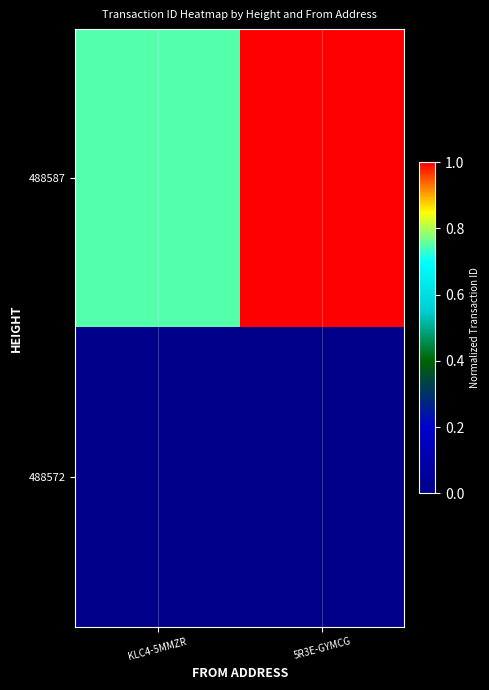

At KLC4-5MMZR, list the series in order from smallest to largest.

488572, 488587